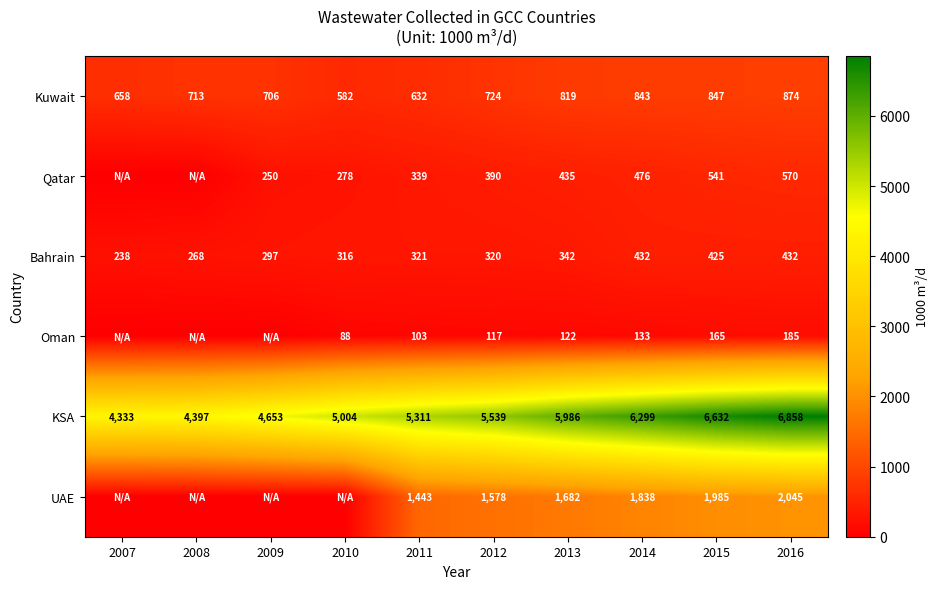

Between 2007 and 2014, which is larger?

2014